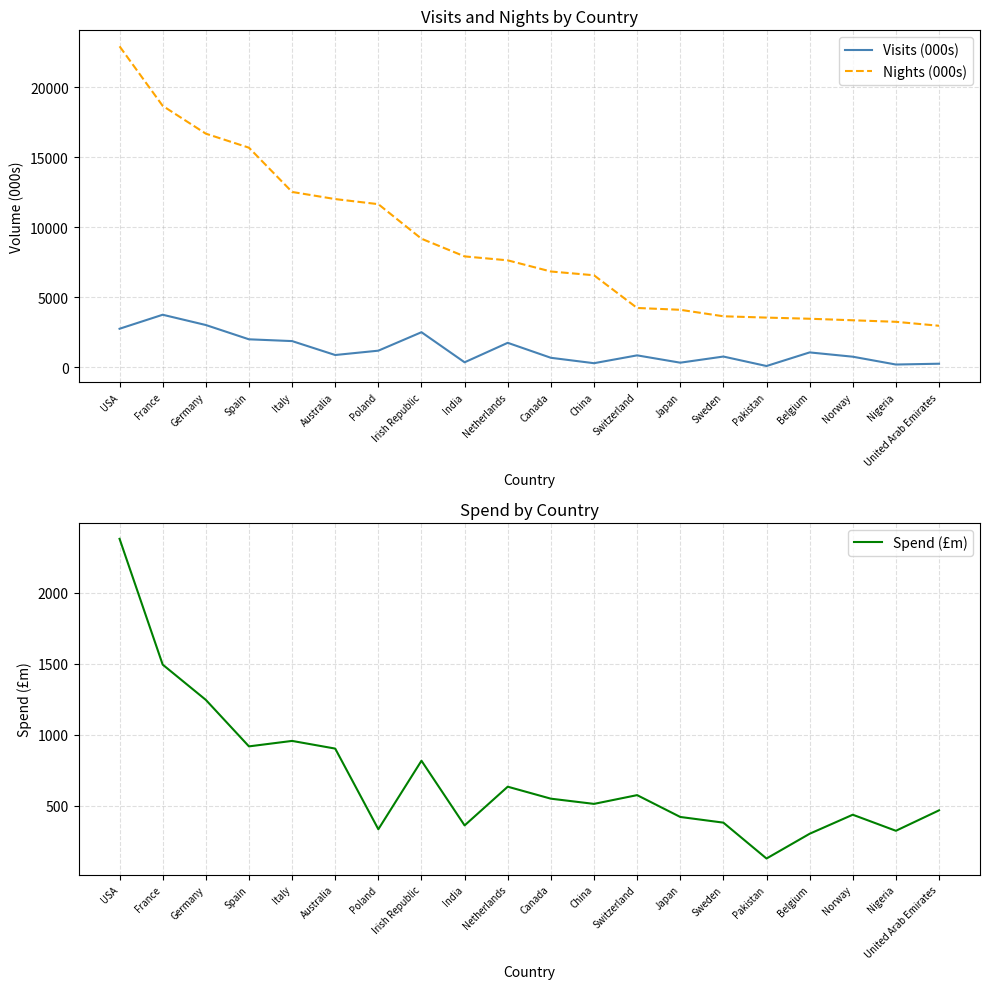

Reading right to left, transcribe all the data shown in this chart.

Visits (000s): 264.2	206.8	765.3	1072.4	99.9	776.5	338.2	861.2	301.1	687.6	1757.8	365.7	2515.3	1196.4	886.0	1881.0	2008.2	3029.3	3763.3	2762.8
Nights (000s): 2975.5	3258.4	3368.2	3477.1	3559.5	3653.2	4116.5	4246.9	6583.4	6852.9	7650.2	7932.1	9194.1	11663.0	12027.2	12536.5	15698.3	16701.0	18686.7	22940.8
Spend (£m): 467.8	323.8	437.0	302.9	128.4	381.2	421.3	575.1	513.4	550.0	634.4	361.7	817.4	334.6	902.9	957.0	918.5	1246.2	1494.5	2380.9